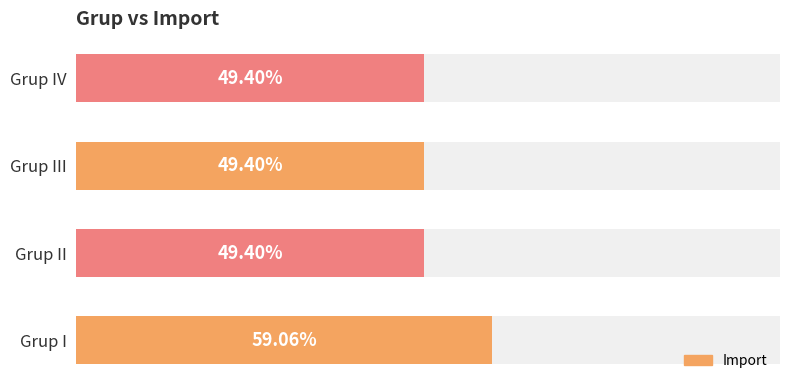

What is the difference between the maximum and second lowest values?

9.7